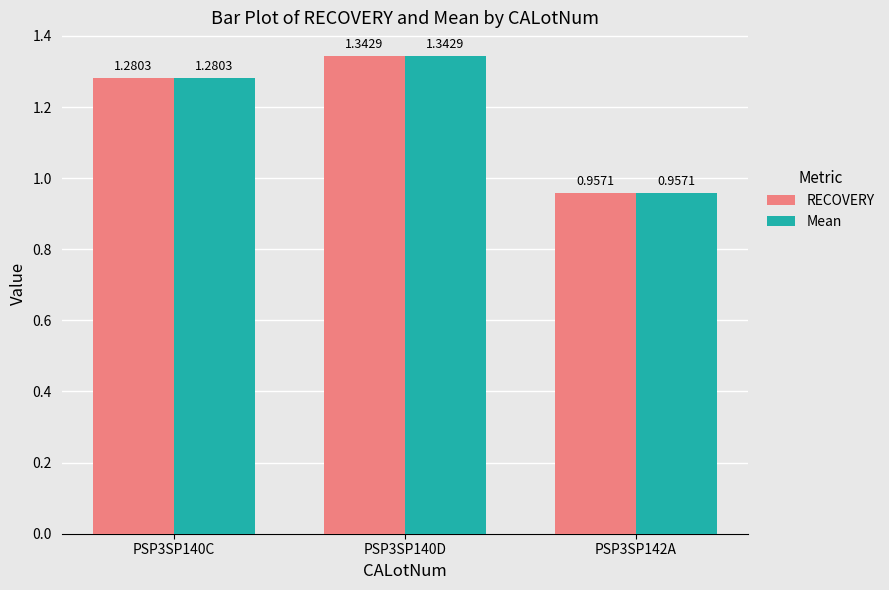

What is the label of the 3rd bar from the right?

PSP3SP140C